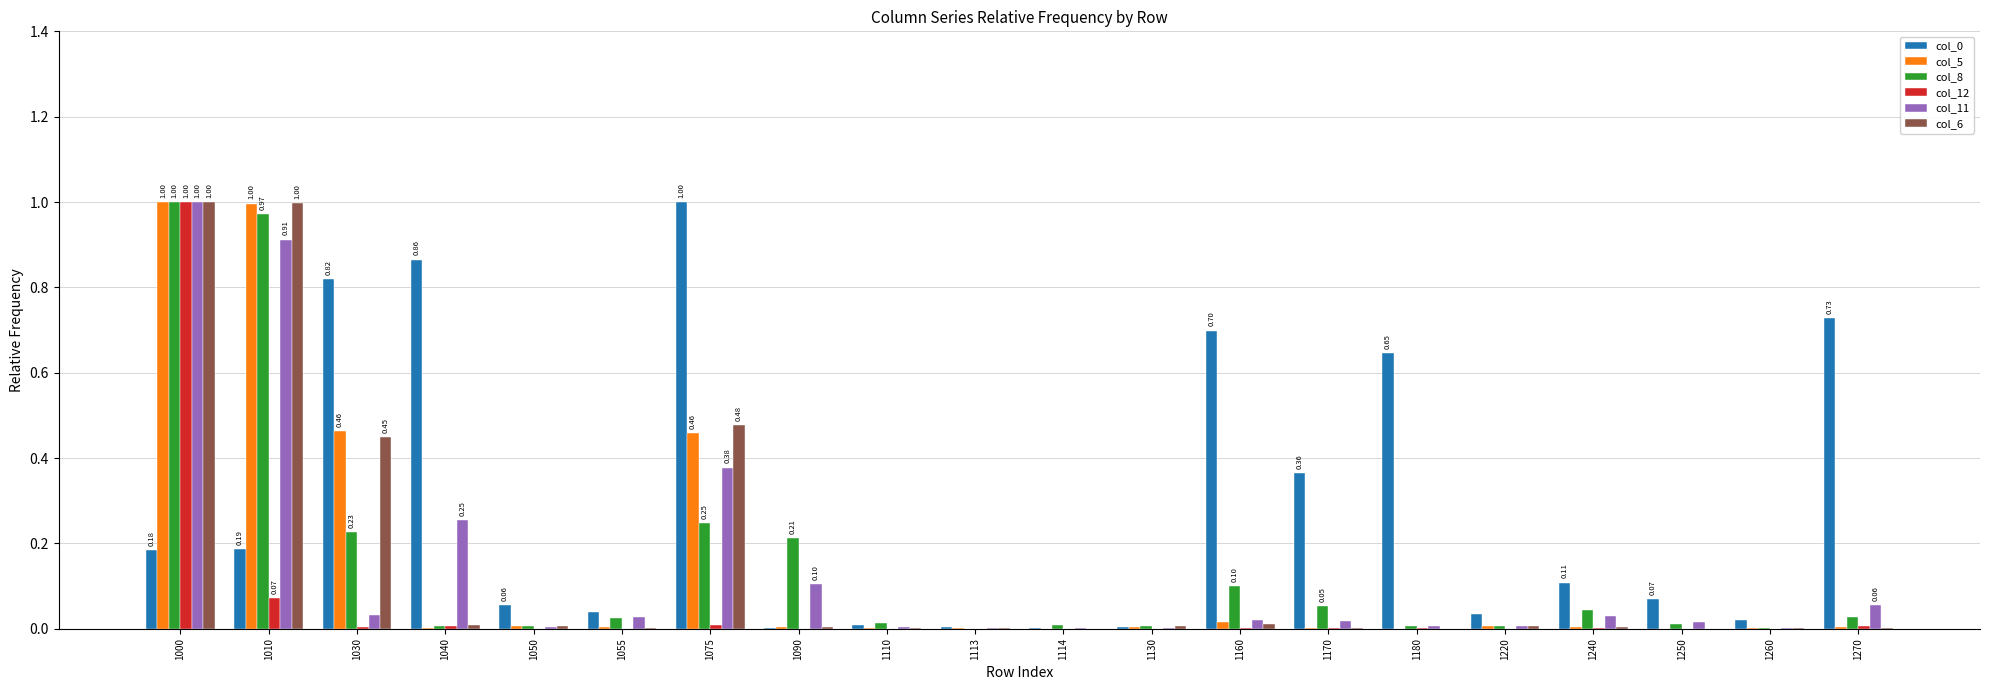

Is the value of col_0 at 1040 greater than the value of col_6 at 1040?

Yes